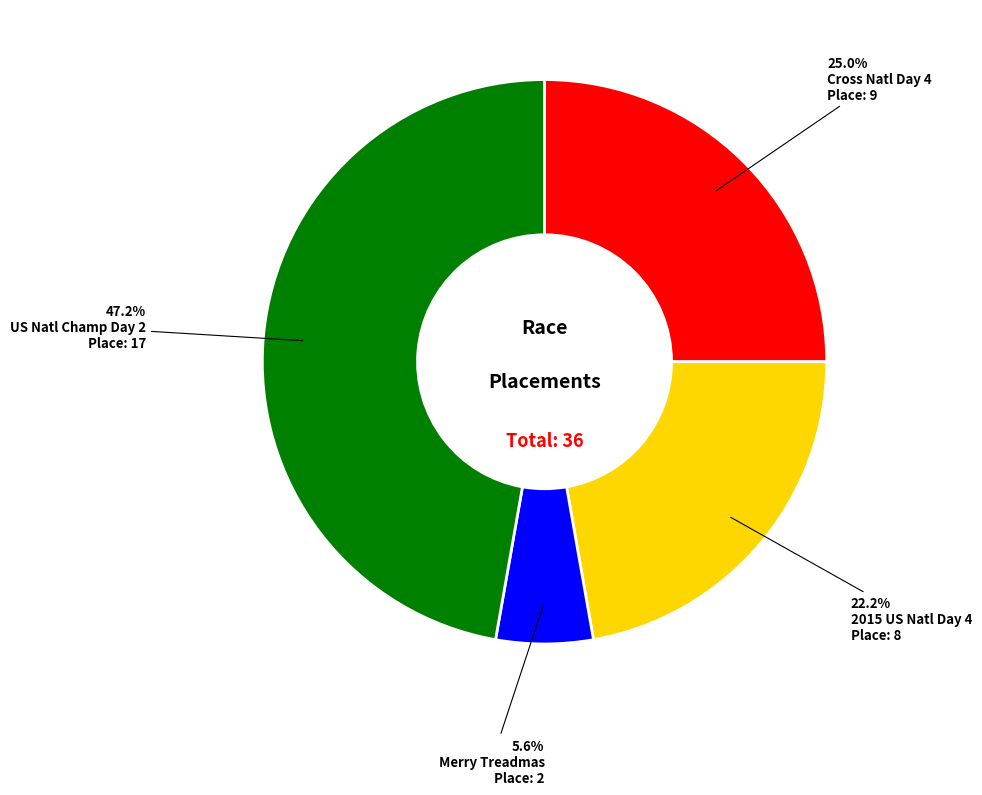

Is there any slice that represents more than half of the pie?

No